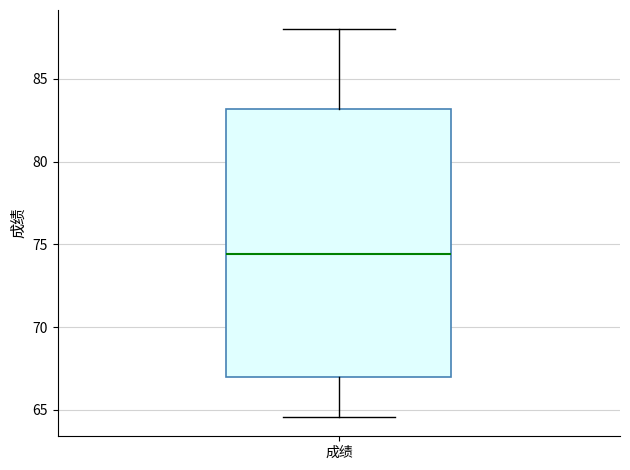

Where is the upper edge of the box for 成绩 on the y-axis? The values are not printed on the chart, so give them approximately, as read against the axis.

83.0